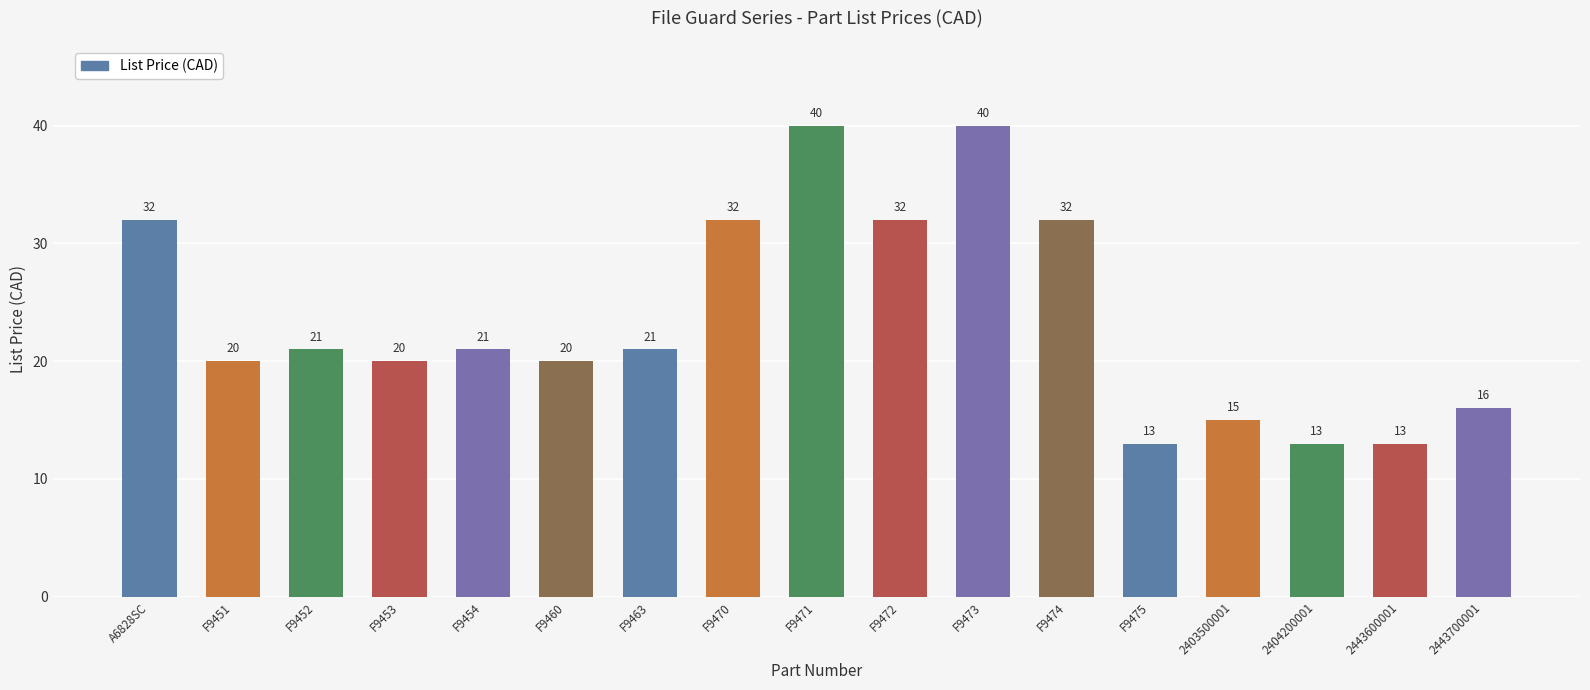

Read the value at F9473.

40